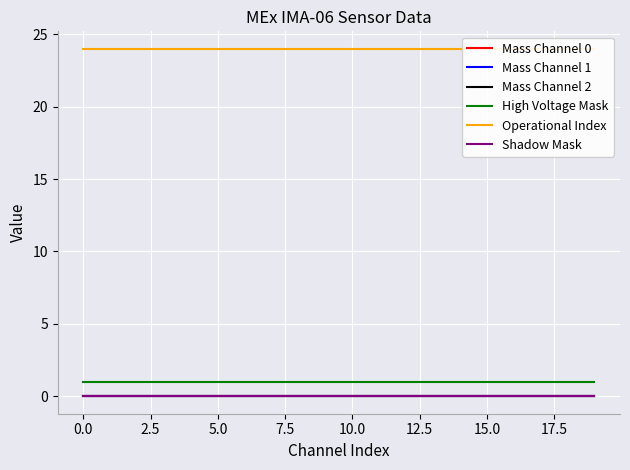

How many distinct data groups are displayed?

6